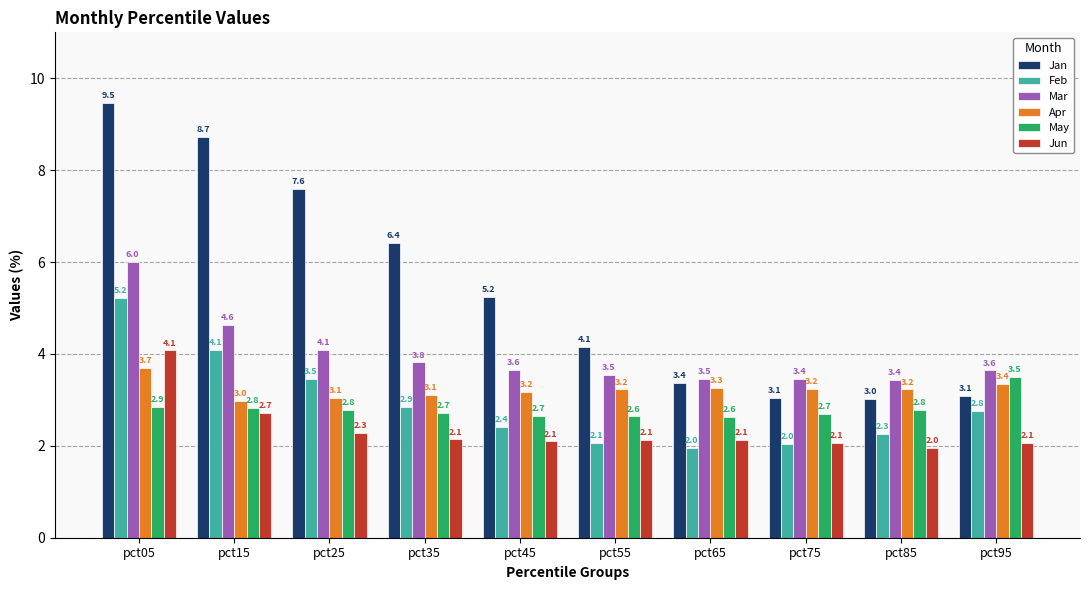

List the series in order of their peak value, lowest first.

May, Apr, Jun, Feb, Mar, Jan